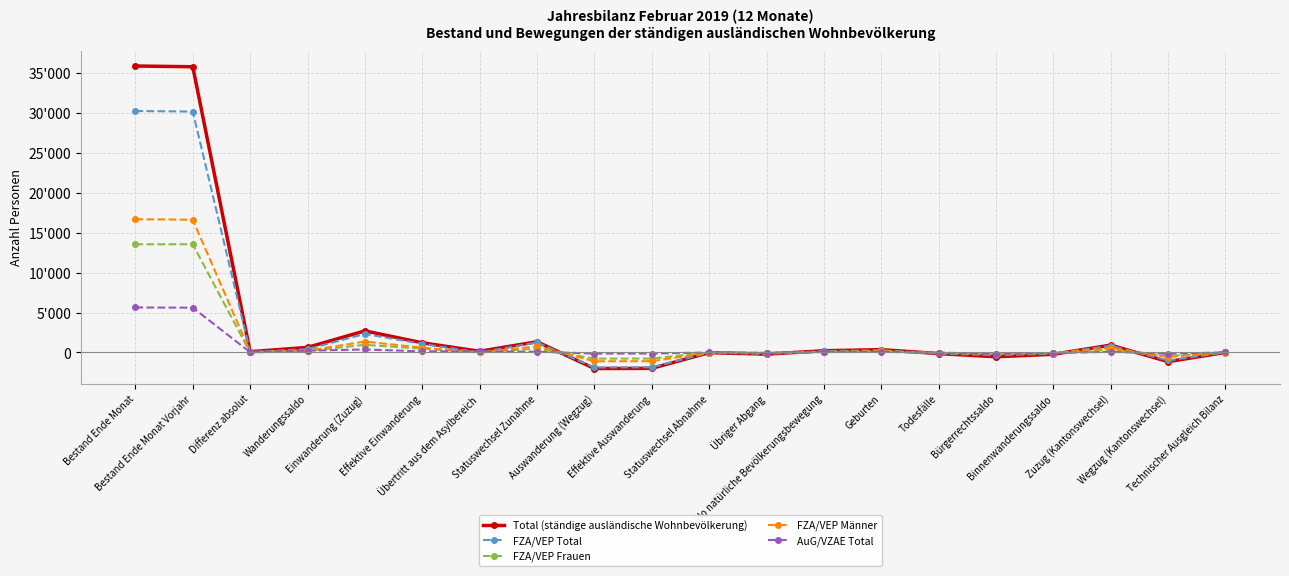

Which label corresponds to the largest value in the chart?

Bestand Ende Monat